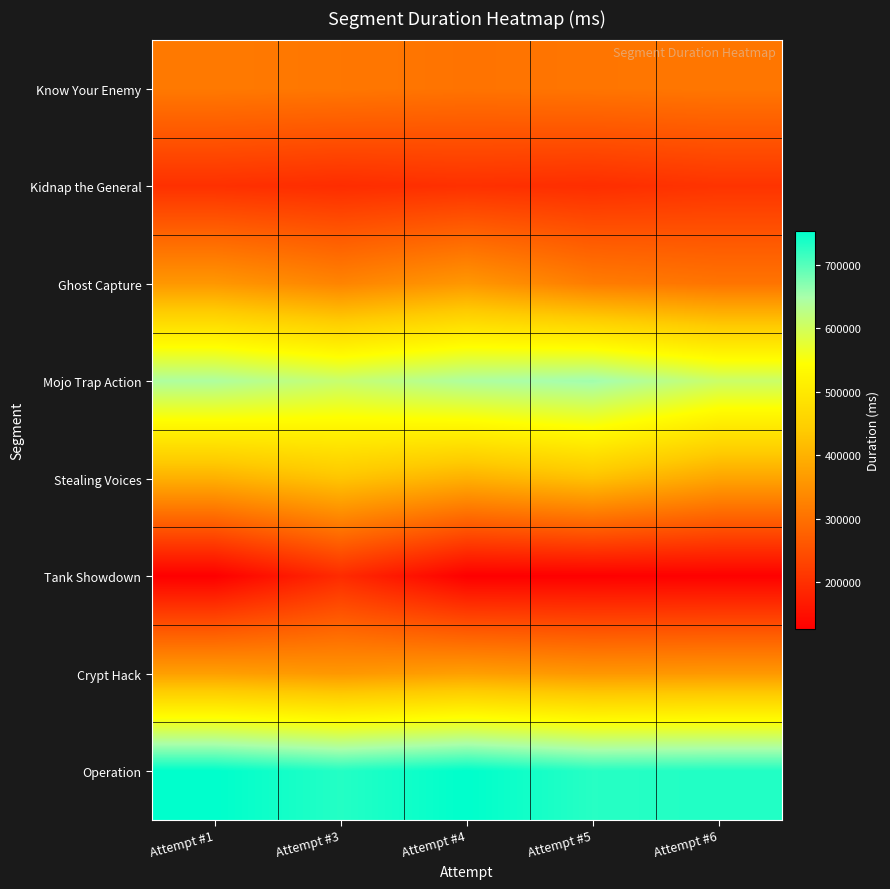

Which has a higher value, Attempt #6 or Attempt #5?

Attempt #6